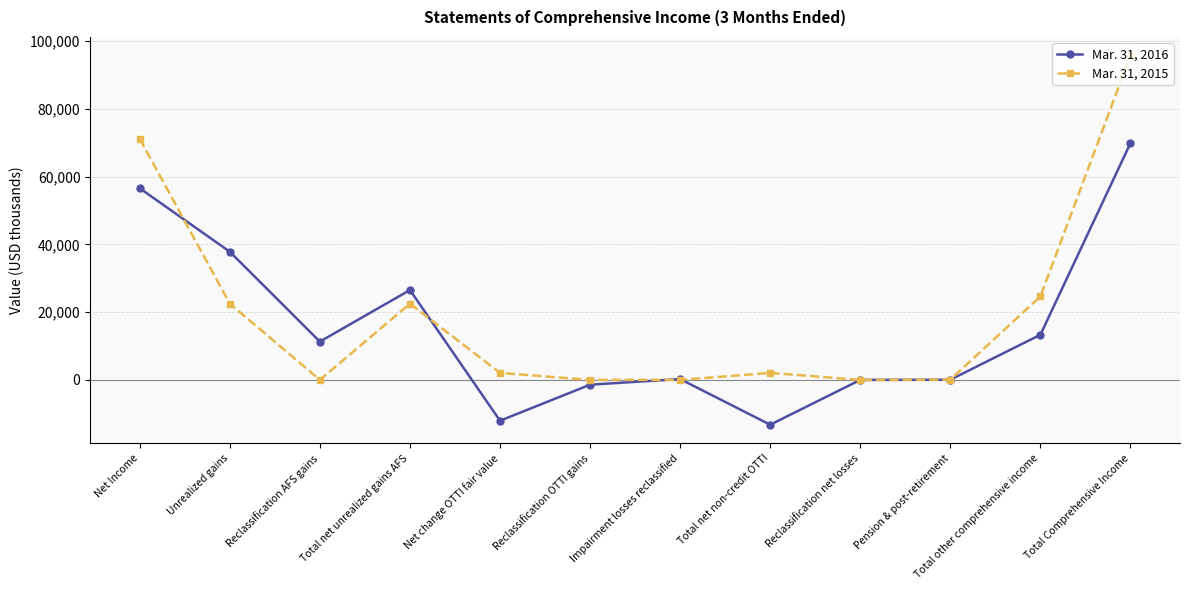

Is it true that Mar. 31, 2016 equals -23114 at Total net non-credit OTTI?

False